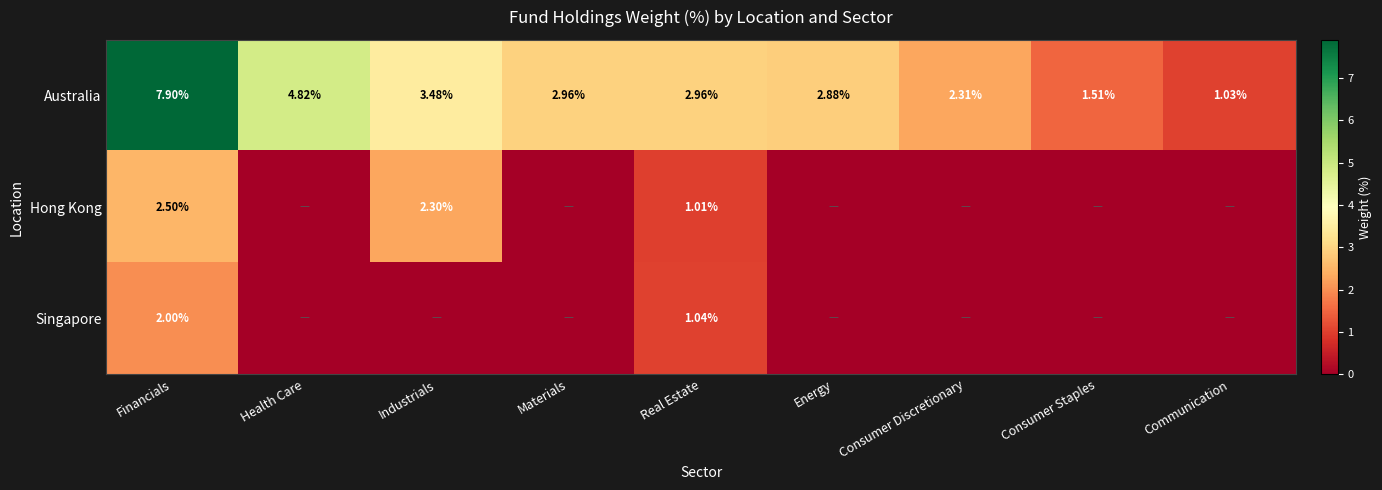

What is the difference between the second highest and second lowest values in the Australia series?

3.3